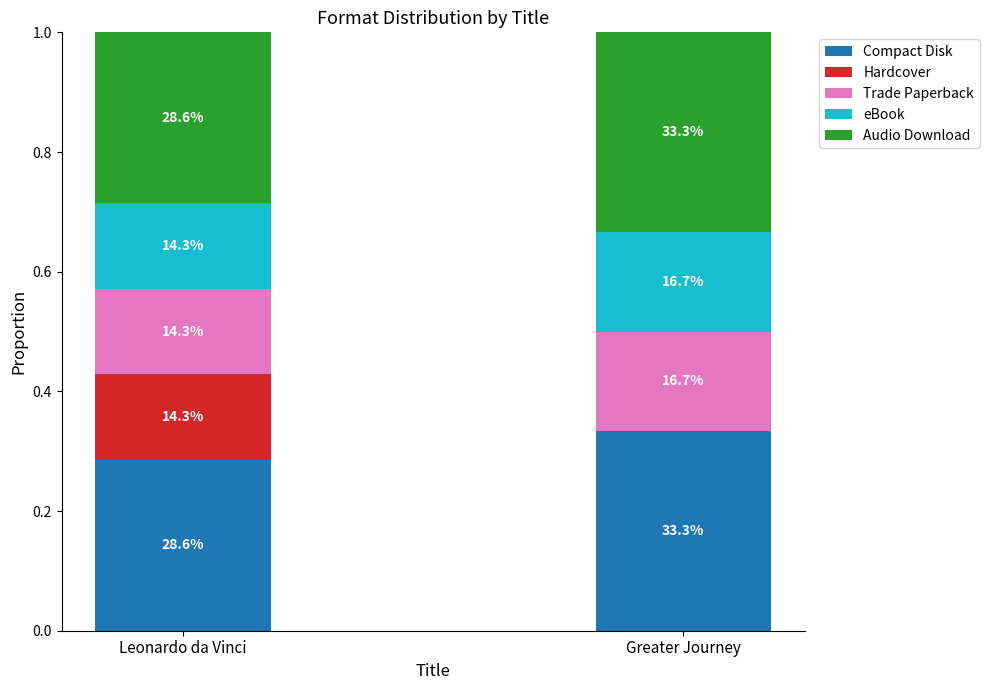

Where is Compact Disk nearest to the value 0?

Leonardo da Vinci